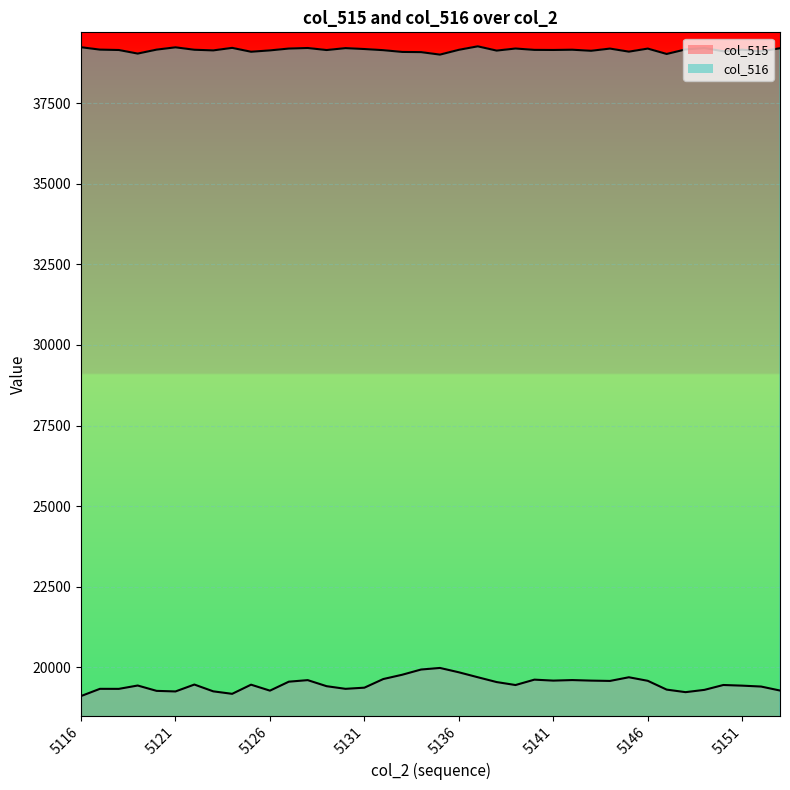

How many interior local valleys does the col_515 series have?

9